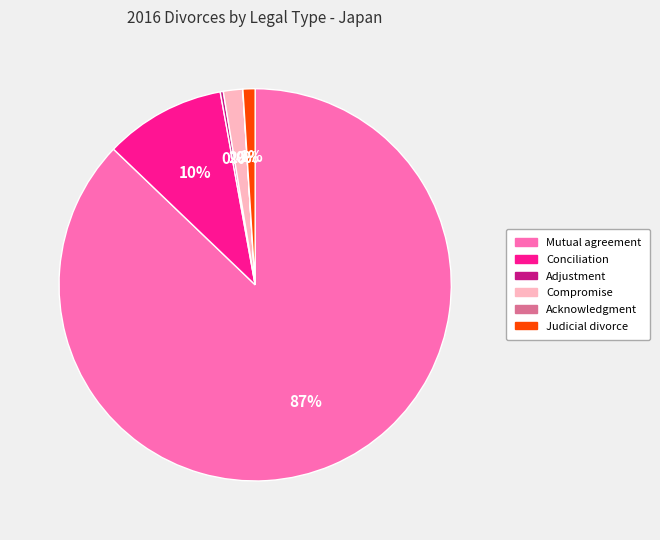

Combined, do Compromise and Judicial divorce account for over 50%?

No